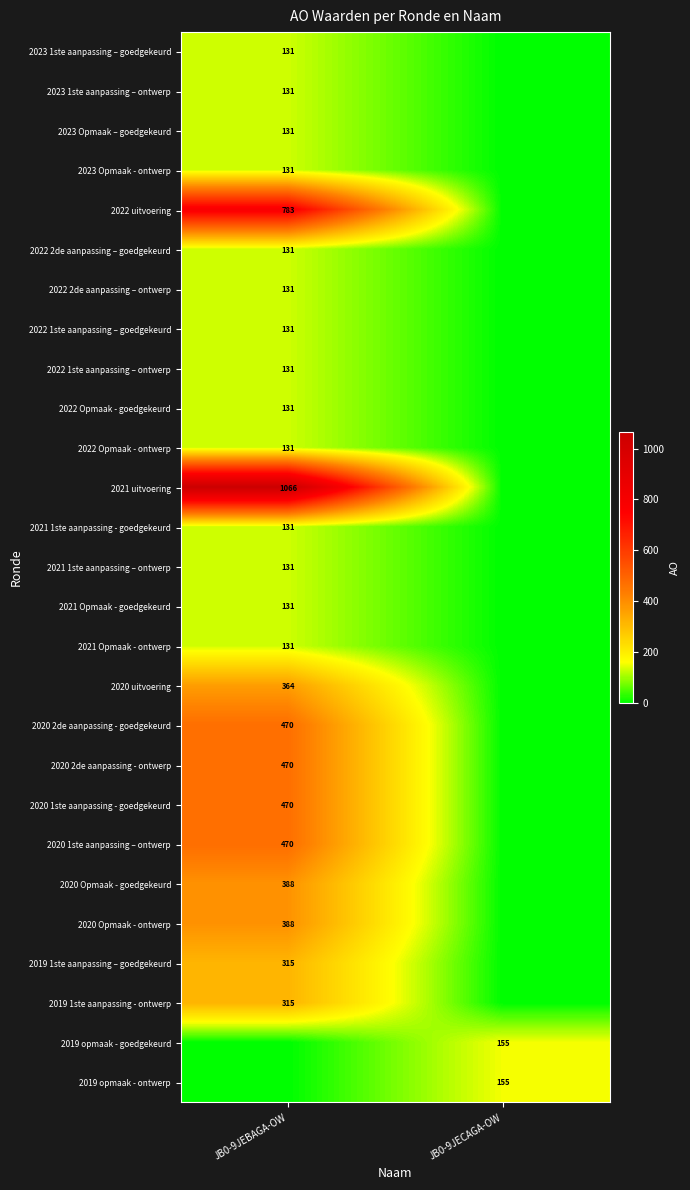

True or false: 2020 1ste aanpassing – ontwerp has a value of 641 at JB0-9JEBAGA-OW.

False